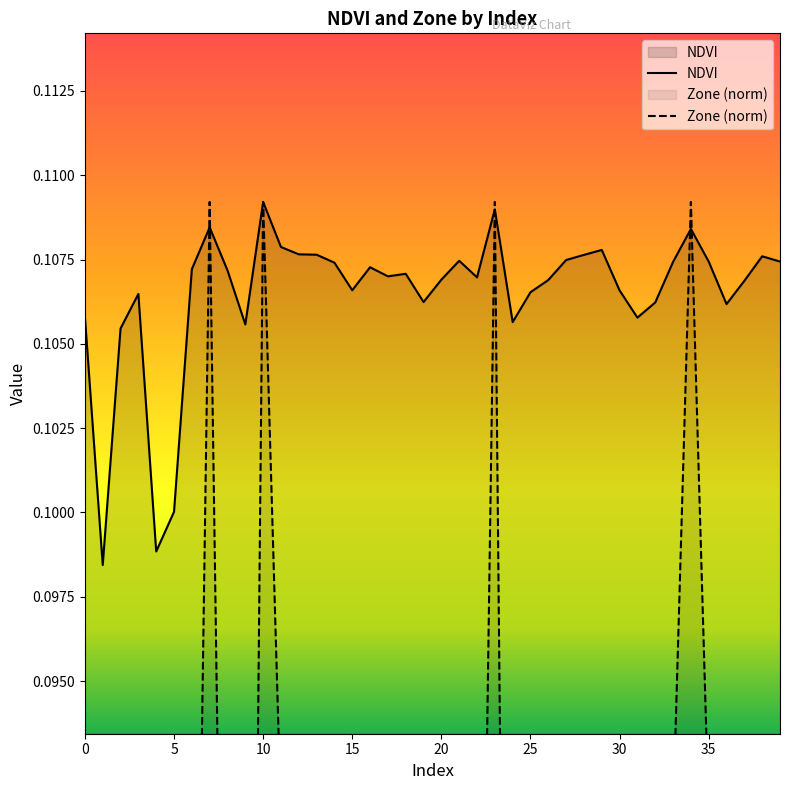

At which label does NDVI reach its peak?

10